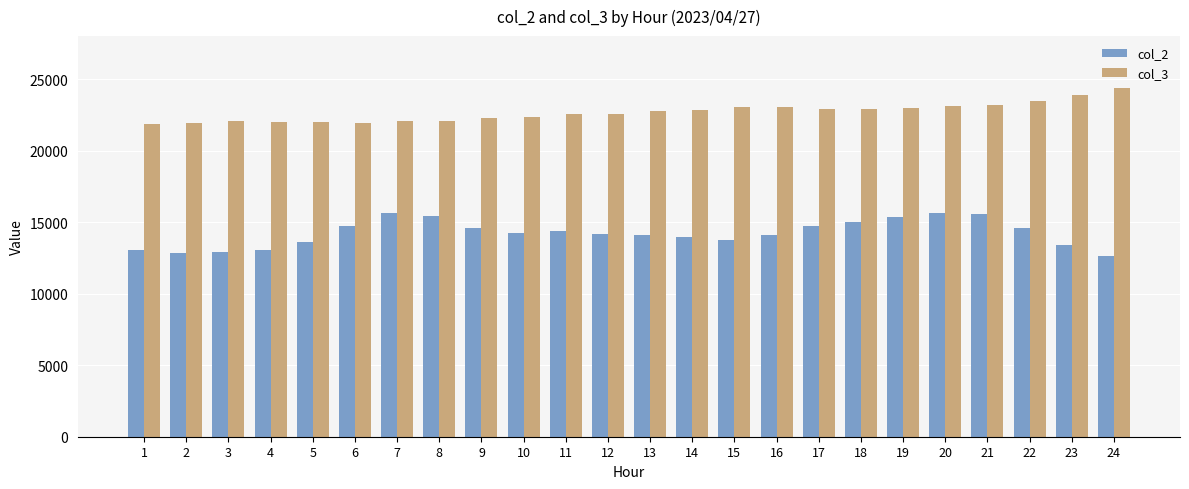

Rank the series by their maximum value, from highest to lowest.

col_3, col_2